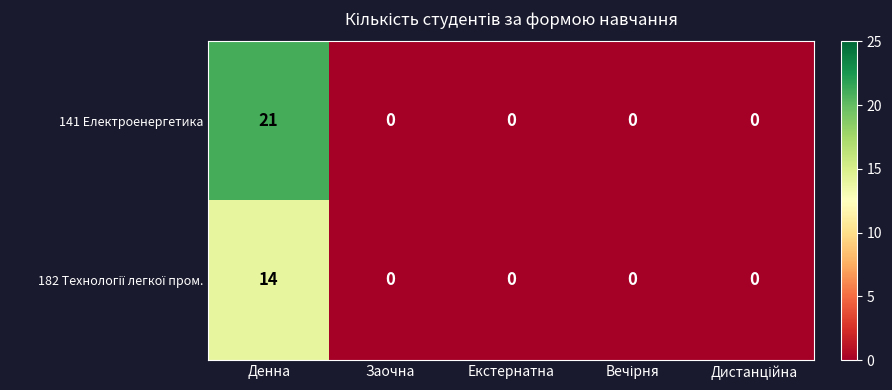

The value of 141 Електроенергетика at Заочна is -7. True or false?

False